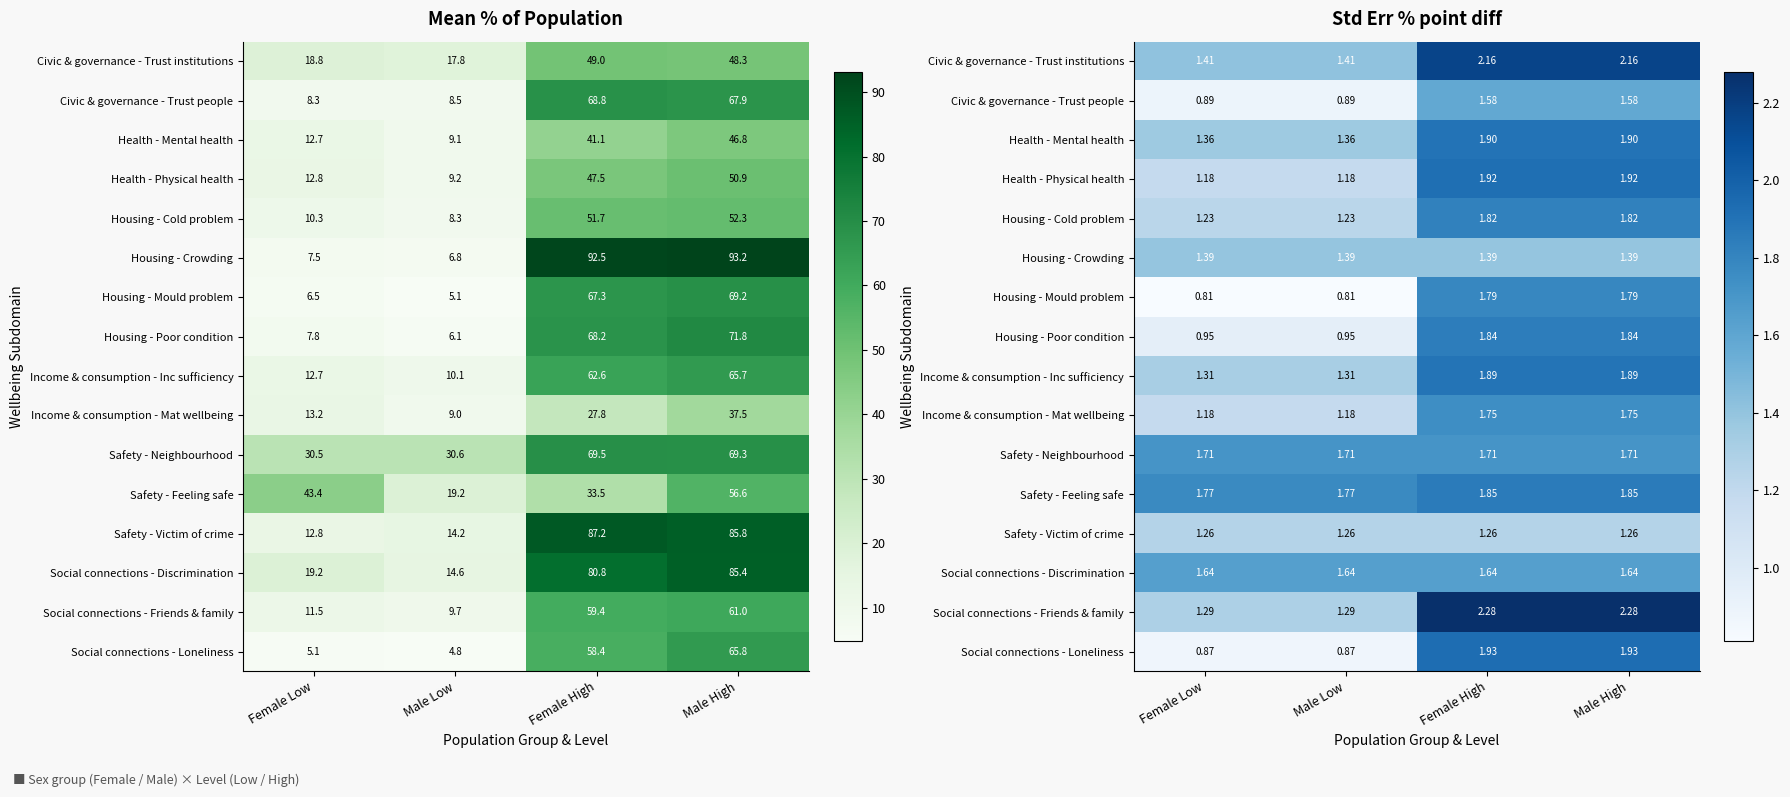

What is the approximate value of Income & consumption - Mat wellbeing at Female High?

1.8